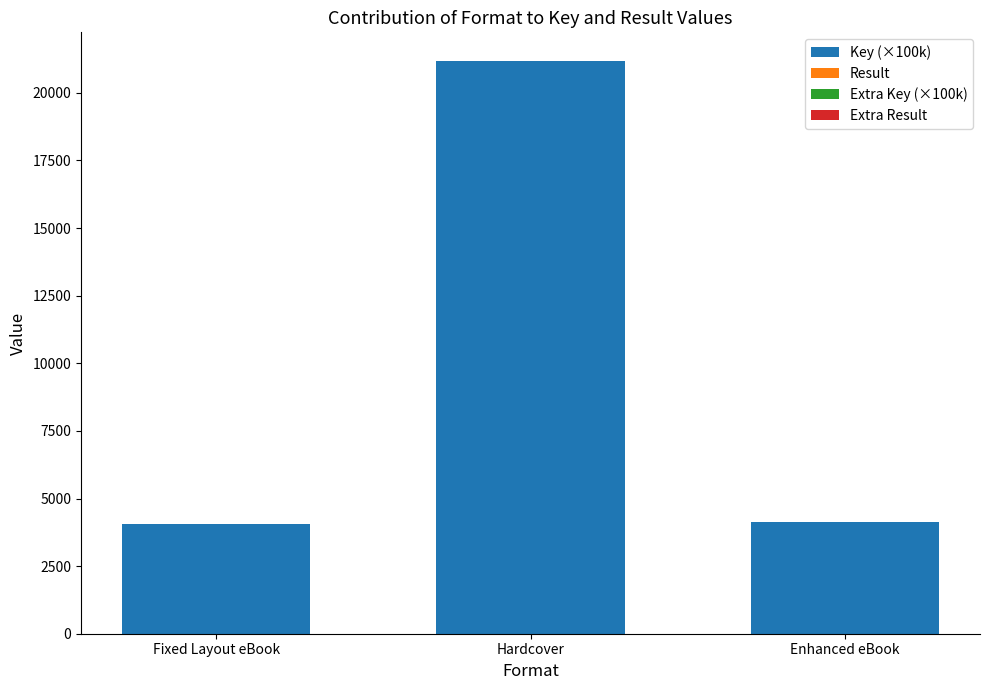

What is the highest value of the Key (×100k) series?

21173.5